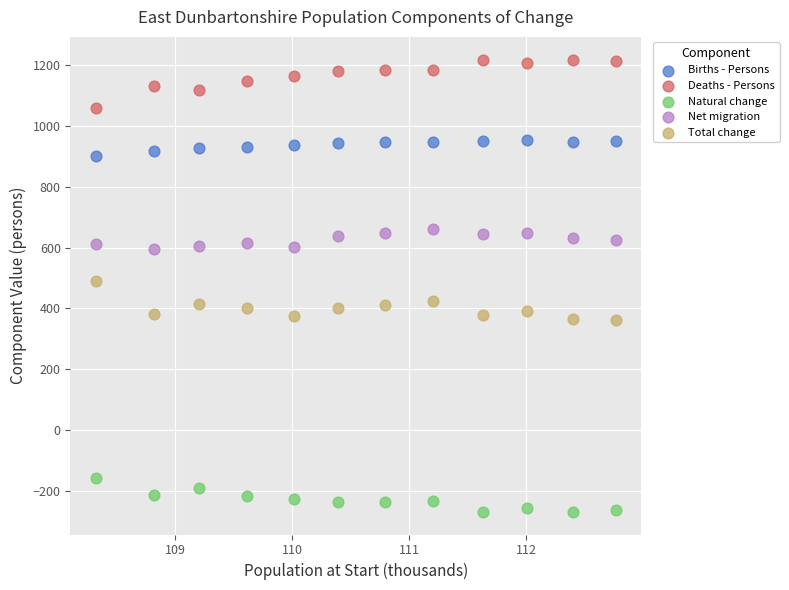

Which series contains the highest Y value?

Deaths - Persons